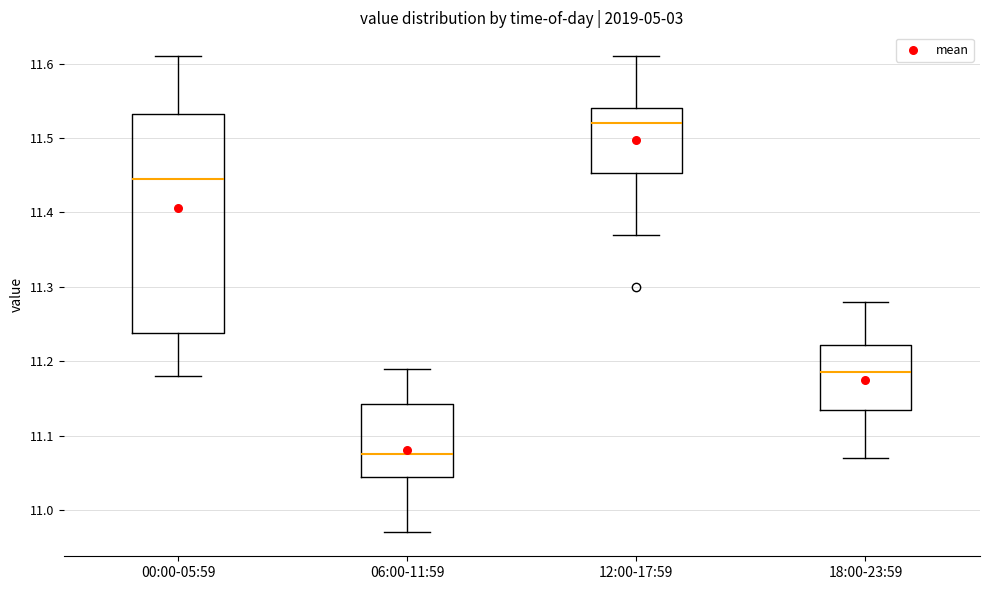

Which box is the tallest, from its lower edge to its upper edge?

00:00-05:59